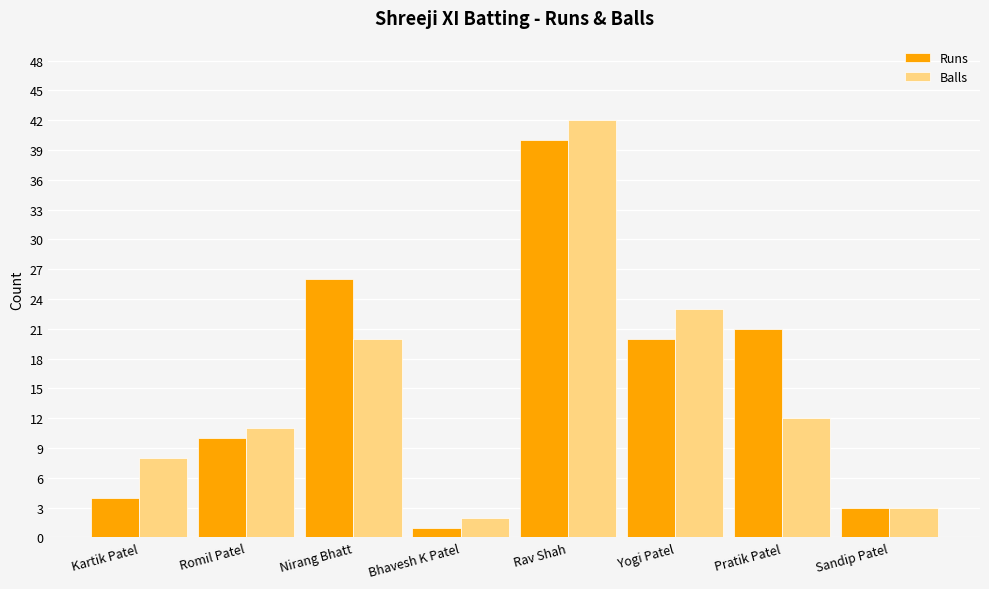

How many bars are there in total?

16